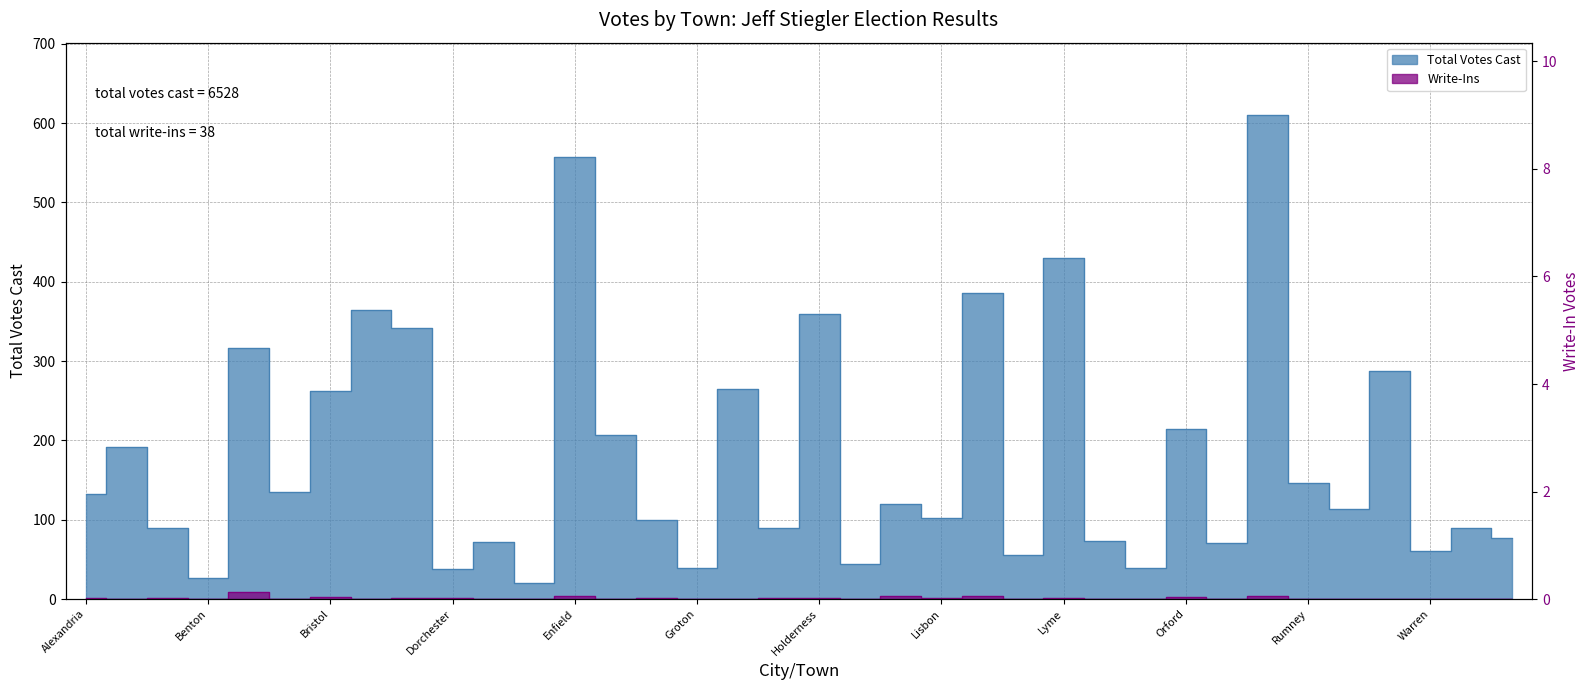

True or false: Write-Ins and Total Votes Cast intersect in this chart.

False